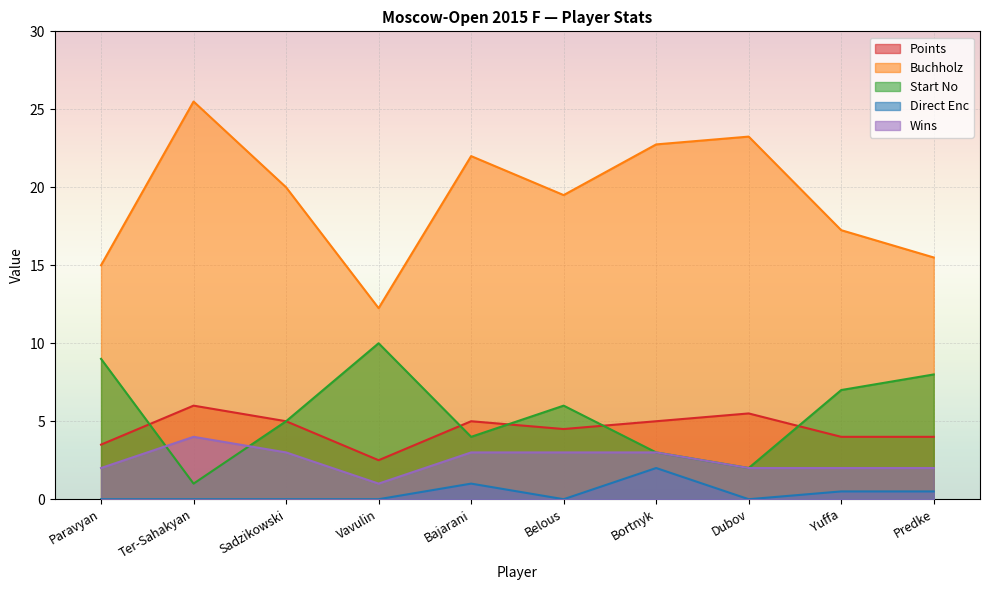

The value of Points at Sadzikowski is 5.0. True or false?

True